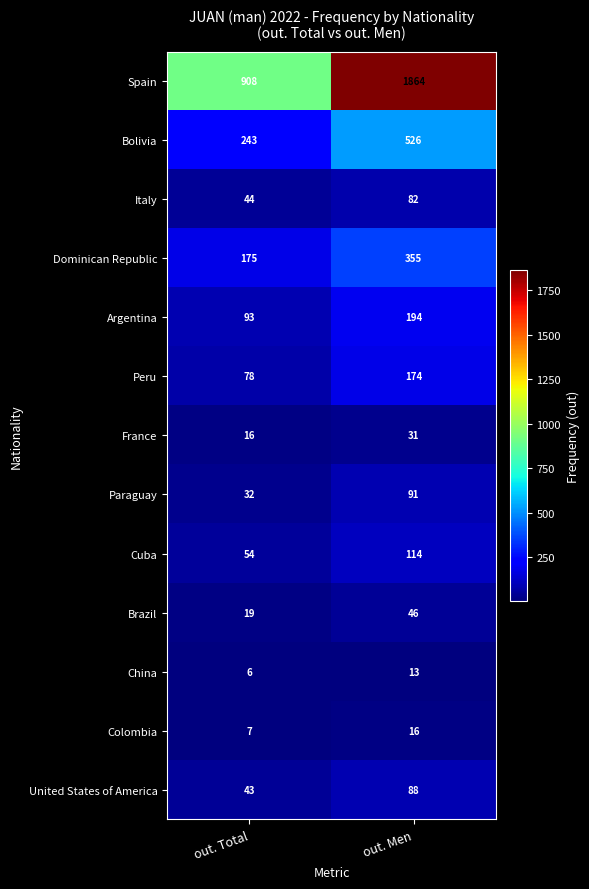

At out. Total, list the series in order from smallest to largest.

China, Colombia, France, Brazil, Paraguay, United States of America, Italy, Cuba, Peru, Argentina, Dominican Republic, Bolivia, Spain